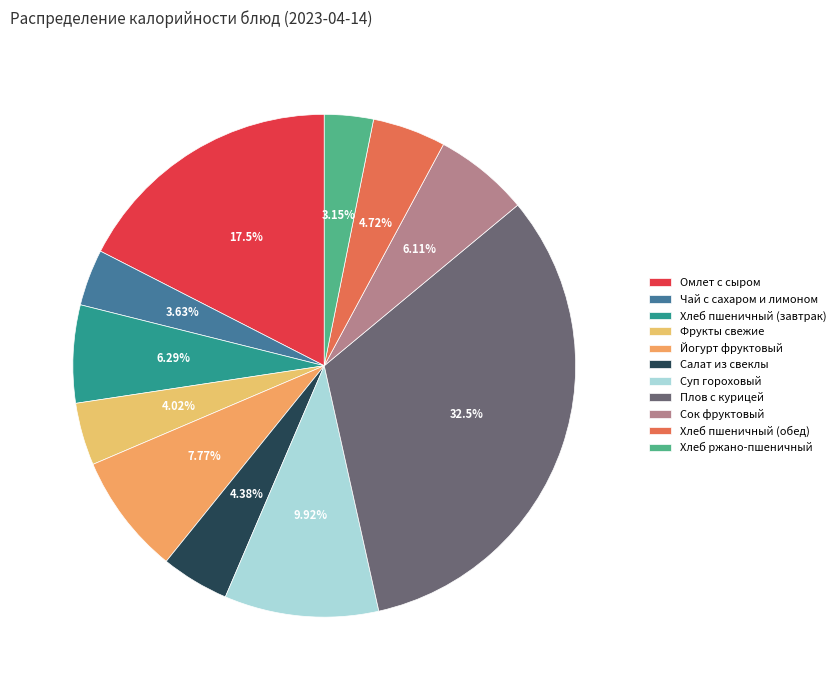

Is the sum of Плов с курицей and Фрукты свежие greater than half?

No